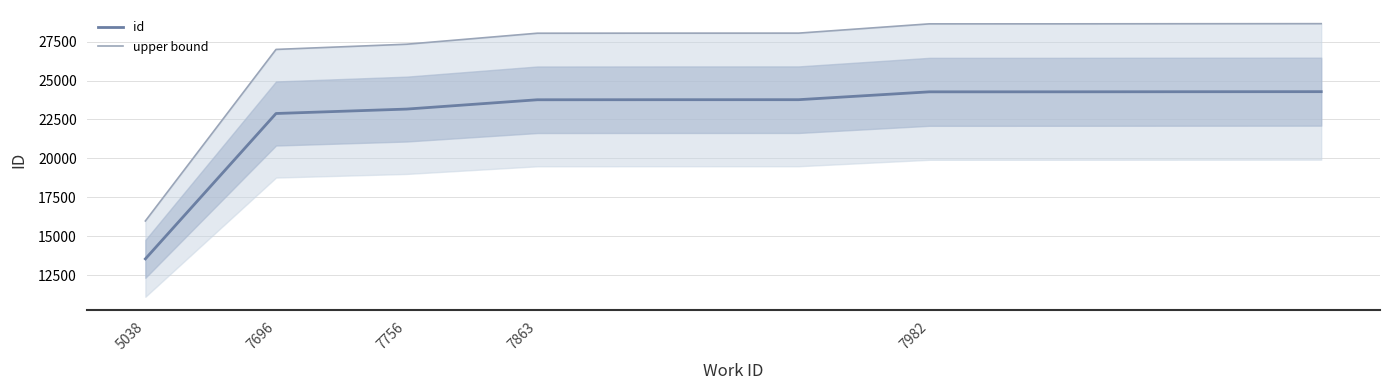

Reading right to left, what are all the values shown in this chart?

id: 24289.0	24285.0	24279.0	24278.0	23773.0	23772.0	23768.0	23169.0	22885.0	13539.0
upper bound: 28661.0	28656.3	28649.2	28648.0	28052.1	28051.0	28046.2	27339.4	27004.3	15976.0